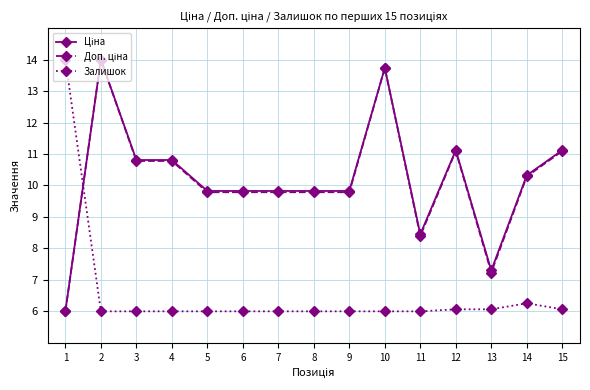

True or false: Залишок has a value of 7.9 at 4.

False